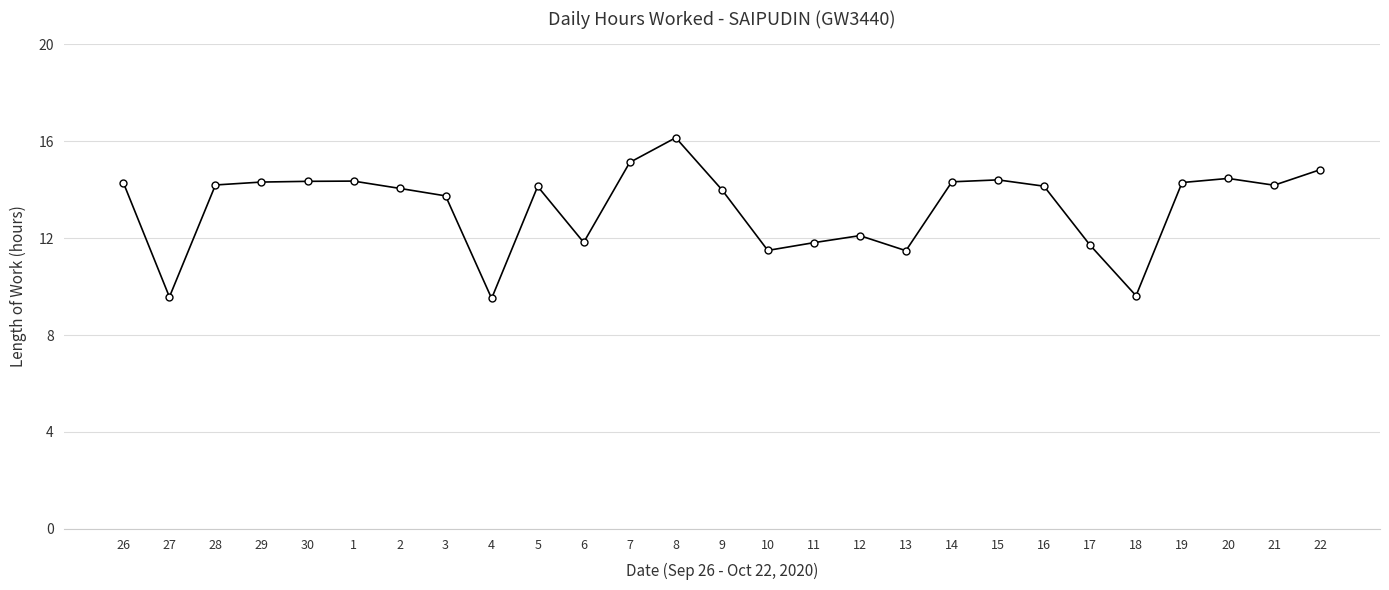

What is the average value?

13.3